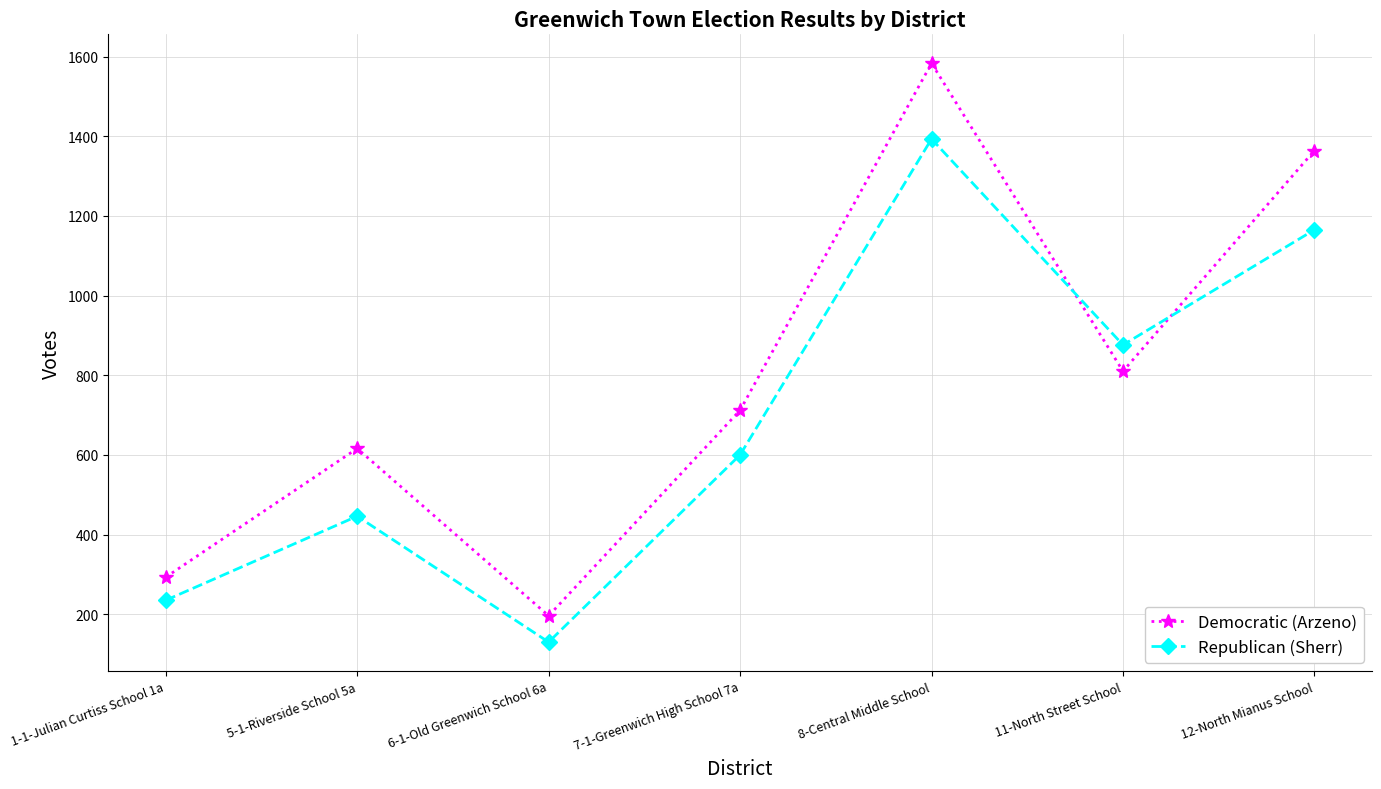

Between 1-1-Julian Curtiss School 1a and 8-Central Middle School, which series saw the biggest shift?

Democratic (Arzeno)